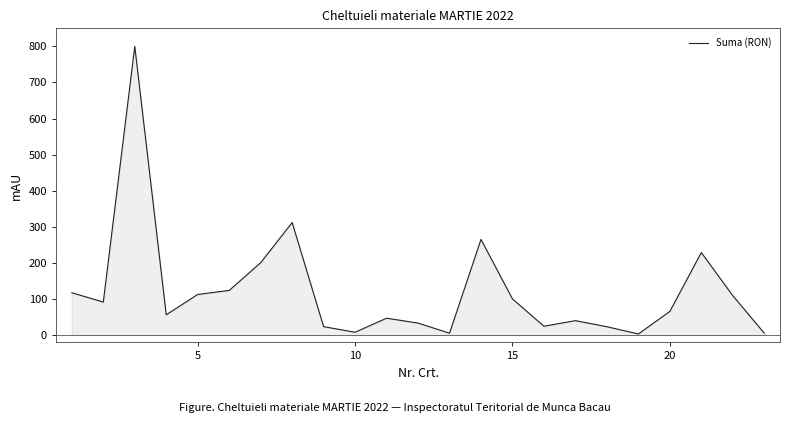

What is the greatest value displayed?

800.0